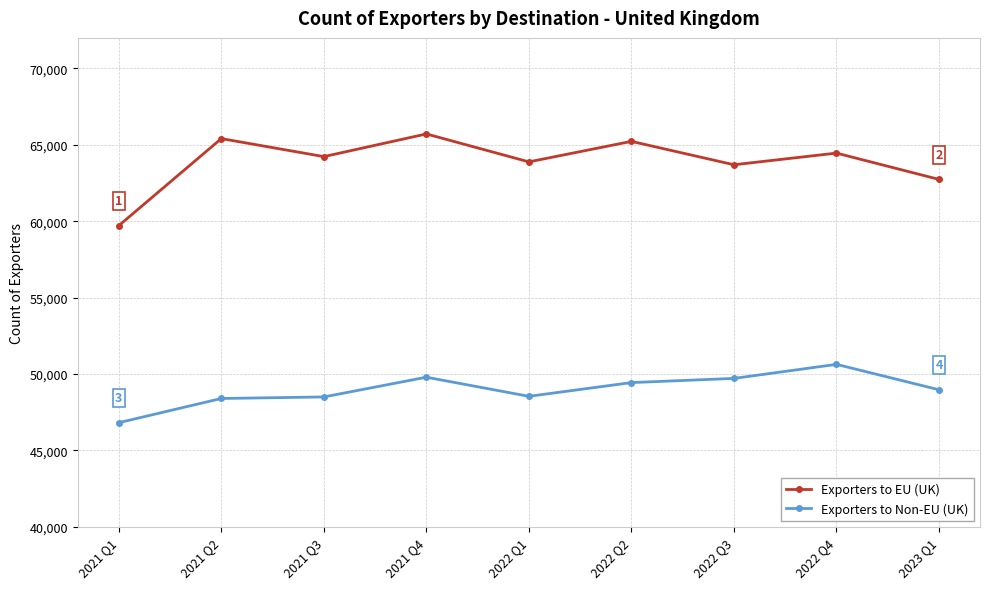

In Exporters to EU (UK), how many points are higher than both neighbors (excluding endpoints)?

4